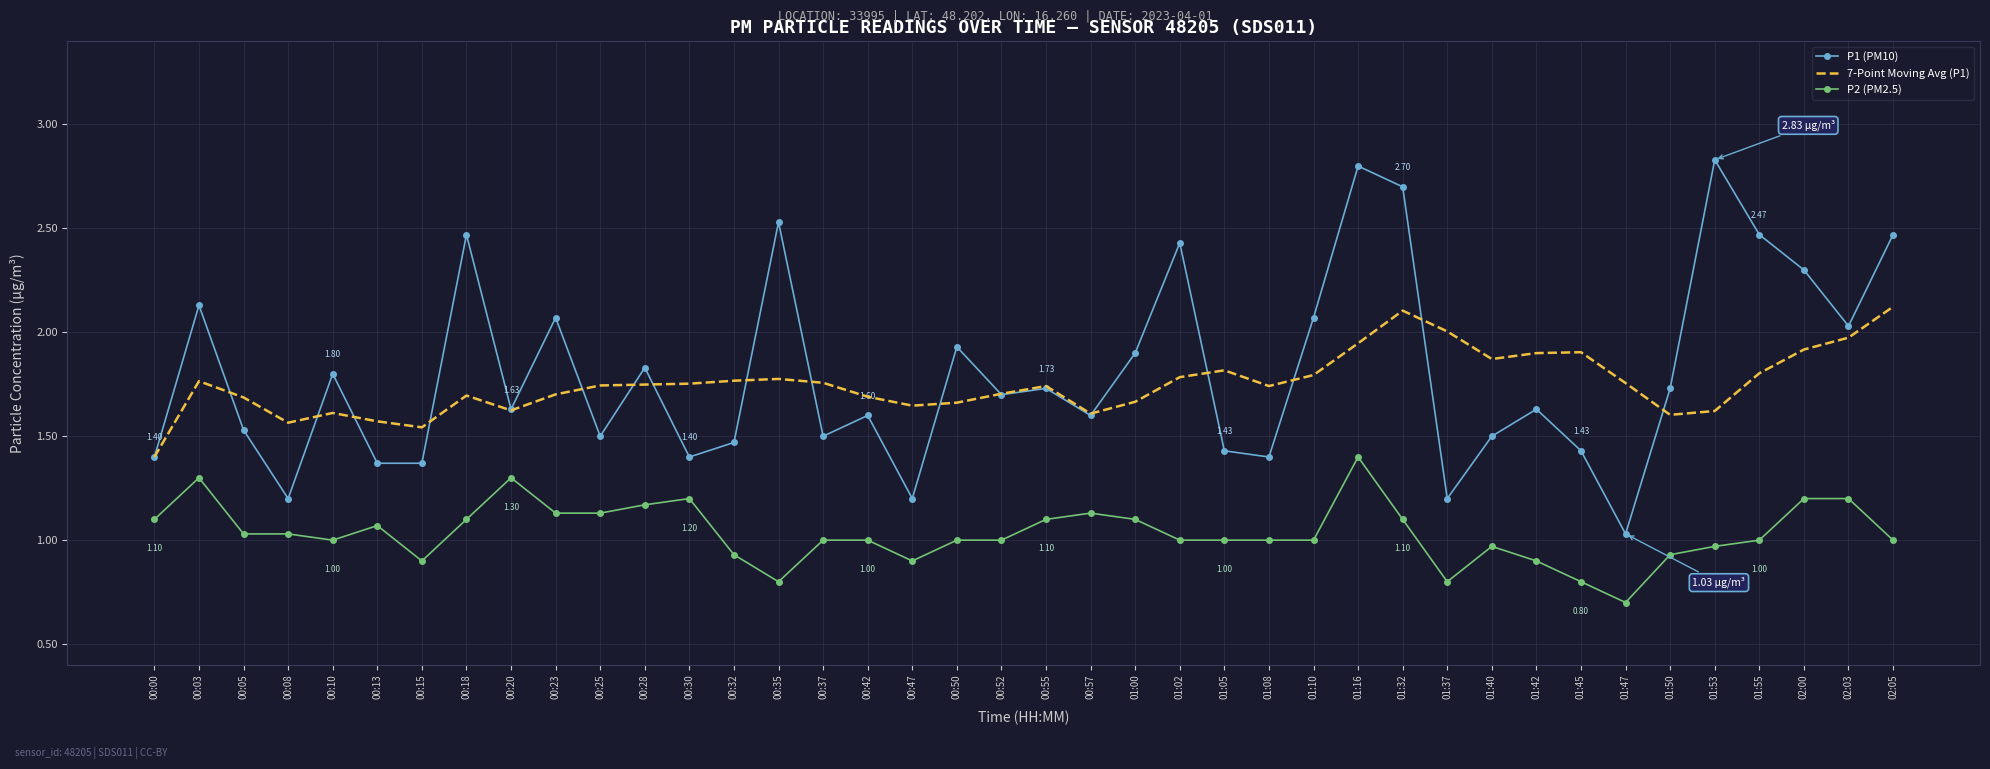

True or false: P2 (PM2.5) has a value of 0.6 at 01:50.

False